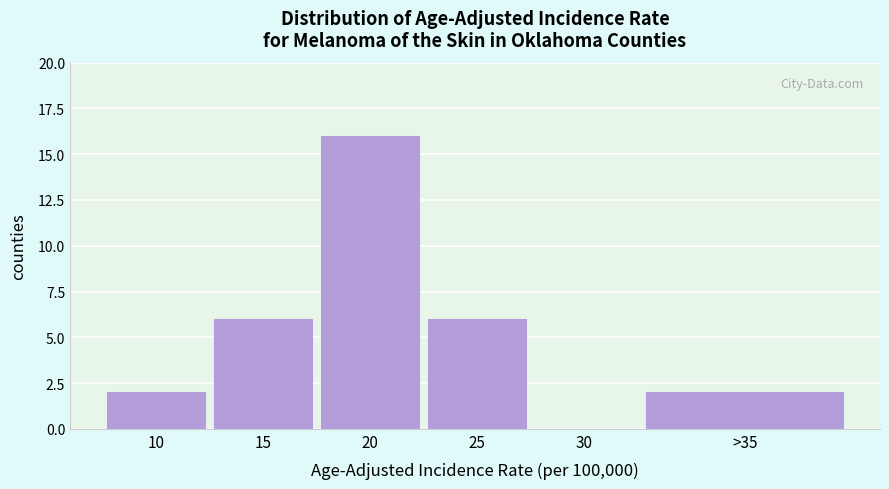

Reading right to left, list all the values displayed in this chart.

>35=2	30=0	25=6	20=16	15=6	10=2